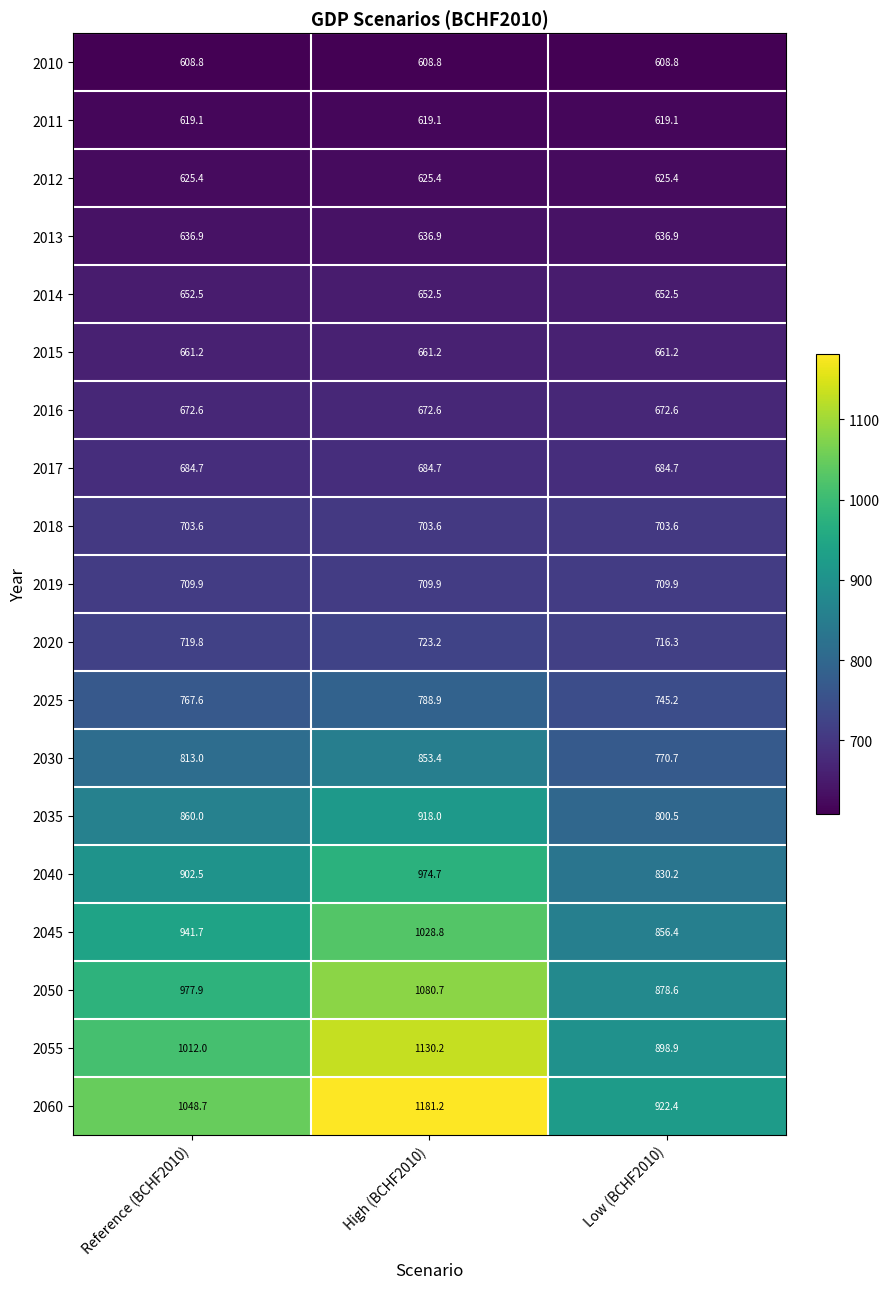

True or false: 2035 has a value of 860.0 at Reference (BCHF2010).

True